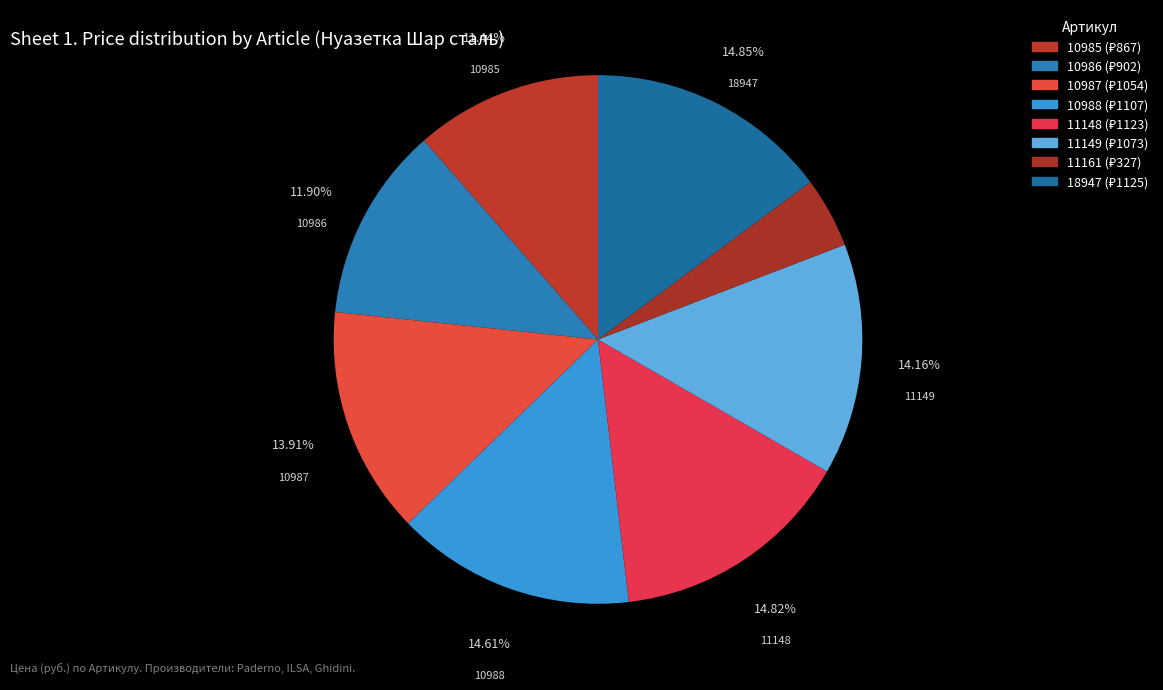

How many segments does this pie chart have?

8